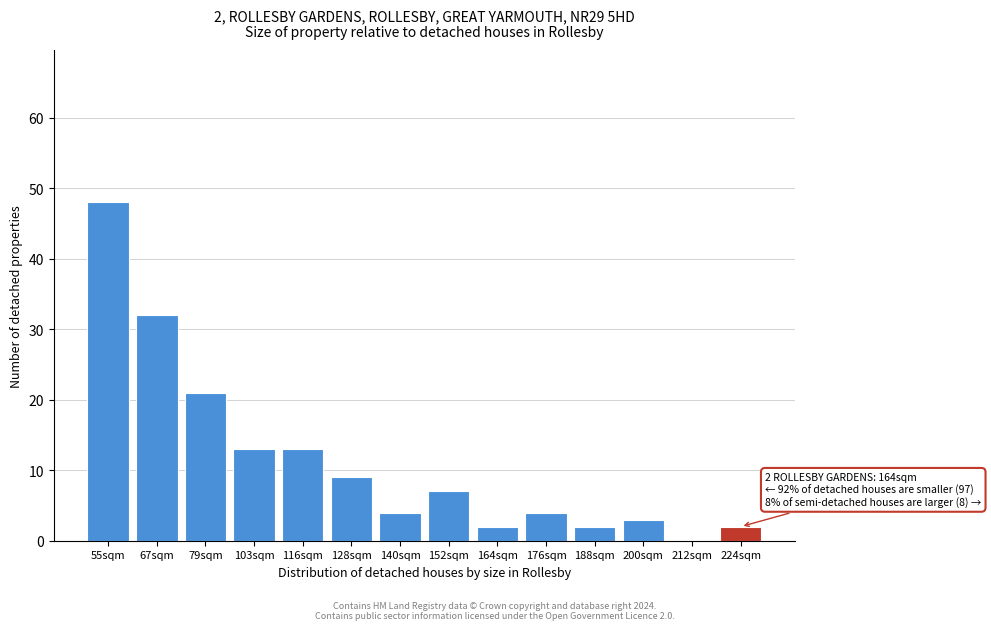

Reading left to right, list all the values displayed in this chart.

55sqm=48	67sqm=32	79sqm=21	103sqm=13	116sqm=13	128sqm=9	140sqm=4	152sqm=7	164sqm=2	176sqm=4	188sqm=2	200sqm=3	212sqm=0	224sqm=2